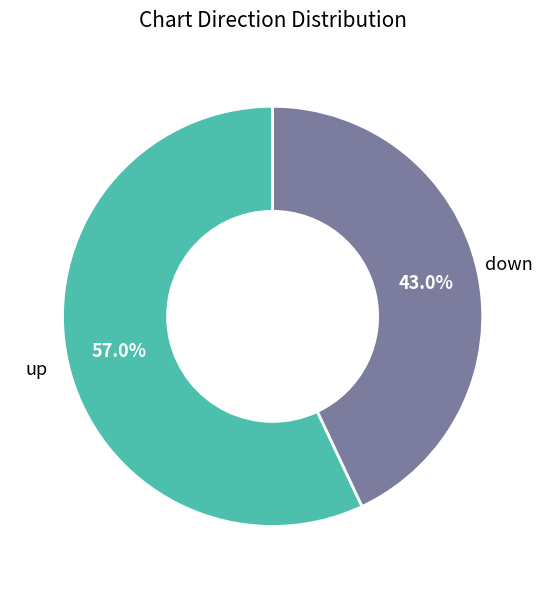

Count the number of slices in the pie.

2